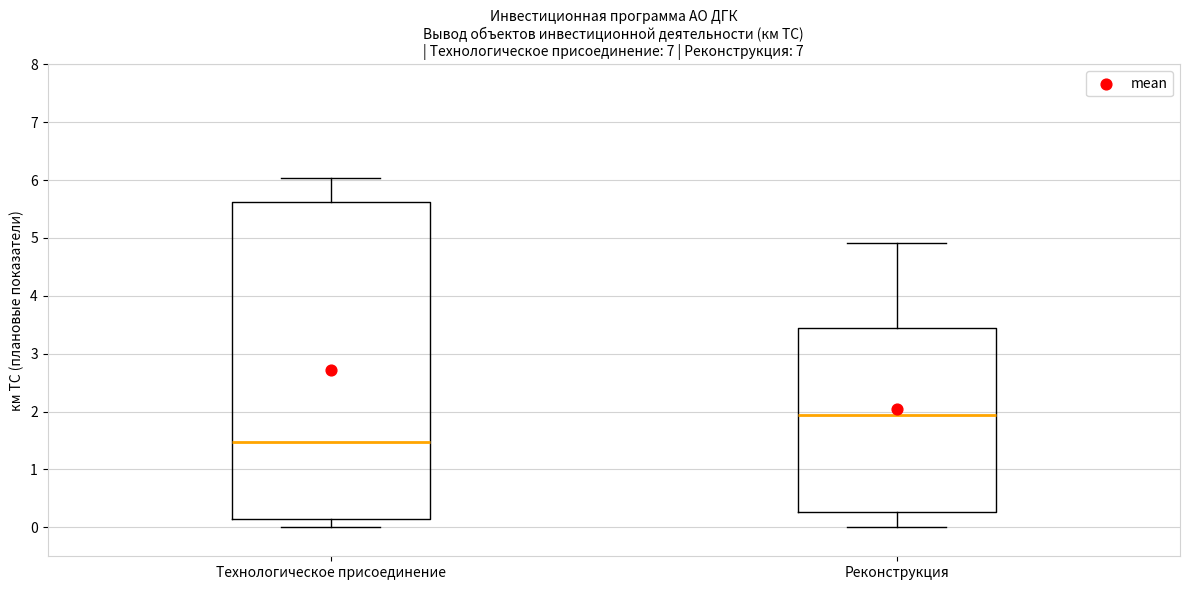

Which box is the tallest, from its lower edge to its upper edge?

Технологическое присоединение